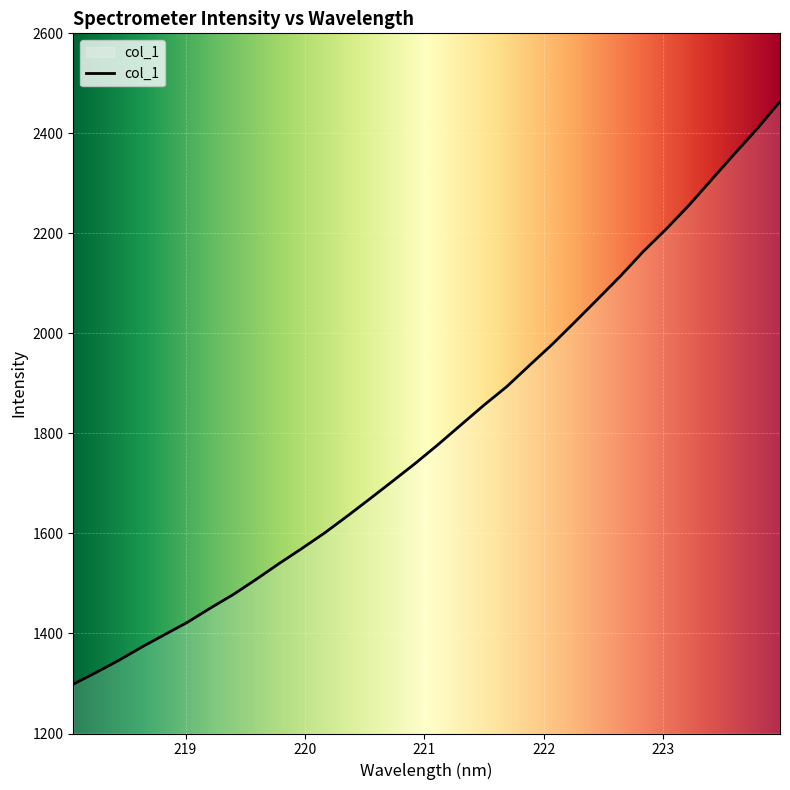

What is the difference between the maximum and minimum values?

1165.0